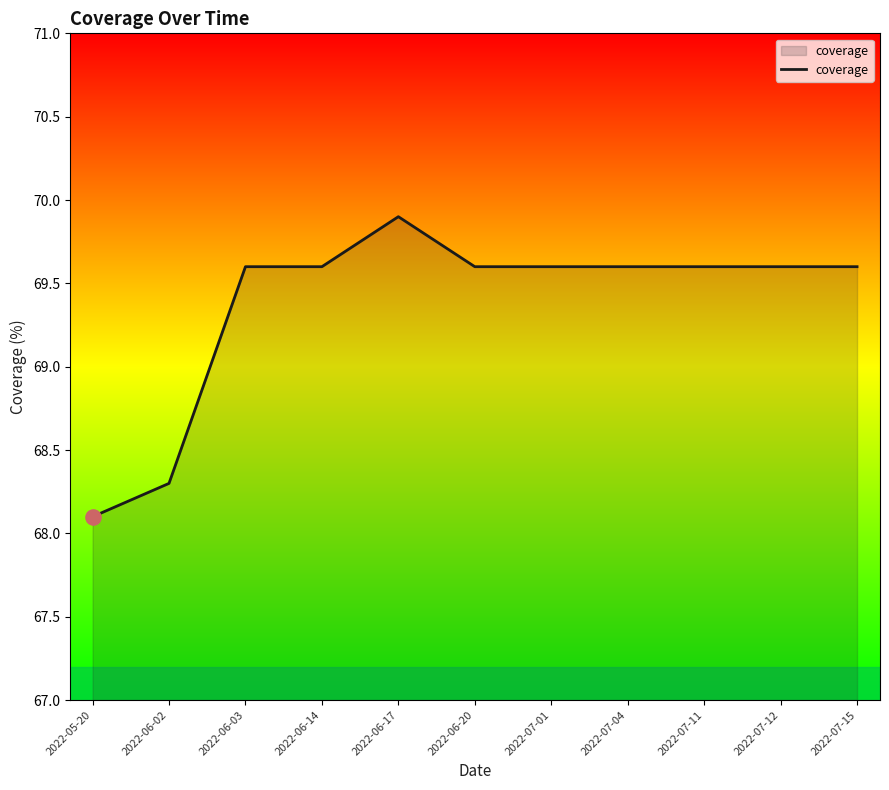

Approximately how many times larger is the value at 2022-07-15 compared to 2022-05-20?

1.0